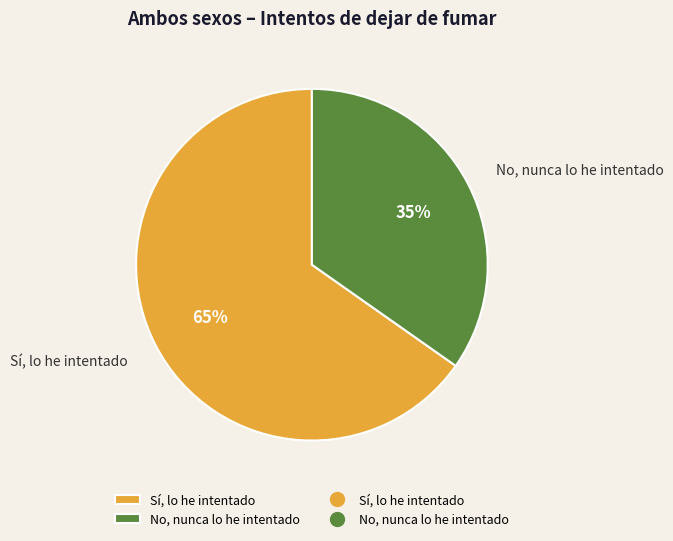

To the nearest percent, what is the difference between the largest and smallest slice percentages?

30%